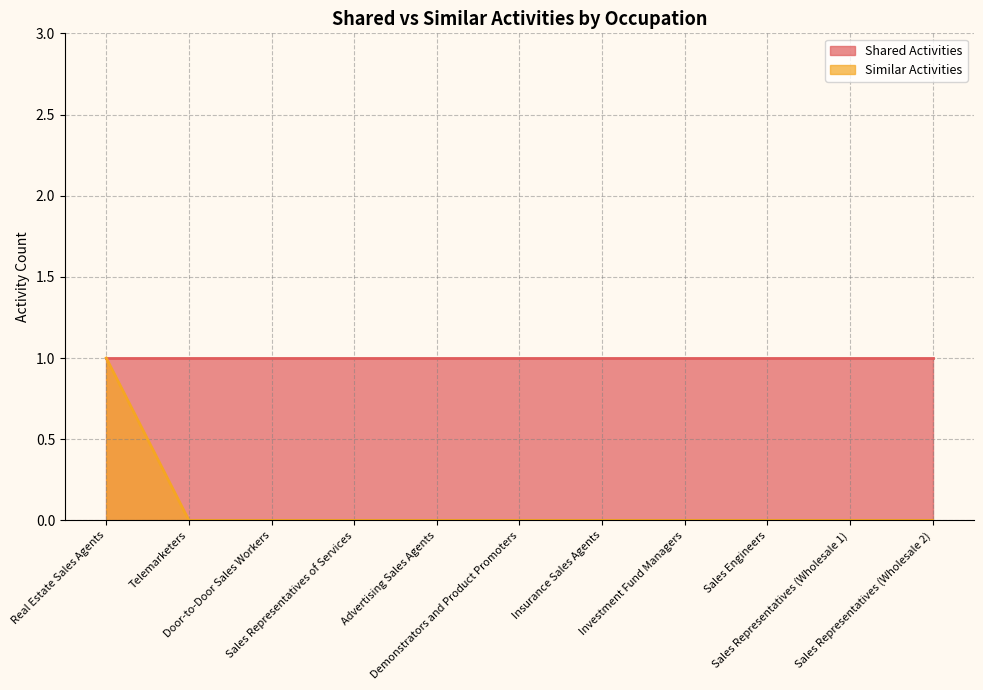

Rank the categories by value from highest to lowest.

Real Estate Sales Agents, Telemarketers, Door-to-Door Sales Workers, Sales Representatives of Services, Advertising Sales Agents, Demonstrators and Product Promoters, Insurance Sales Agents, Investment Fund Managers, Sales Engineers, Sales Representatives (Wholesale 1), Sales Representatives (Wholesale 2)